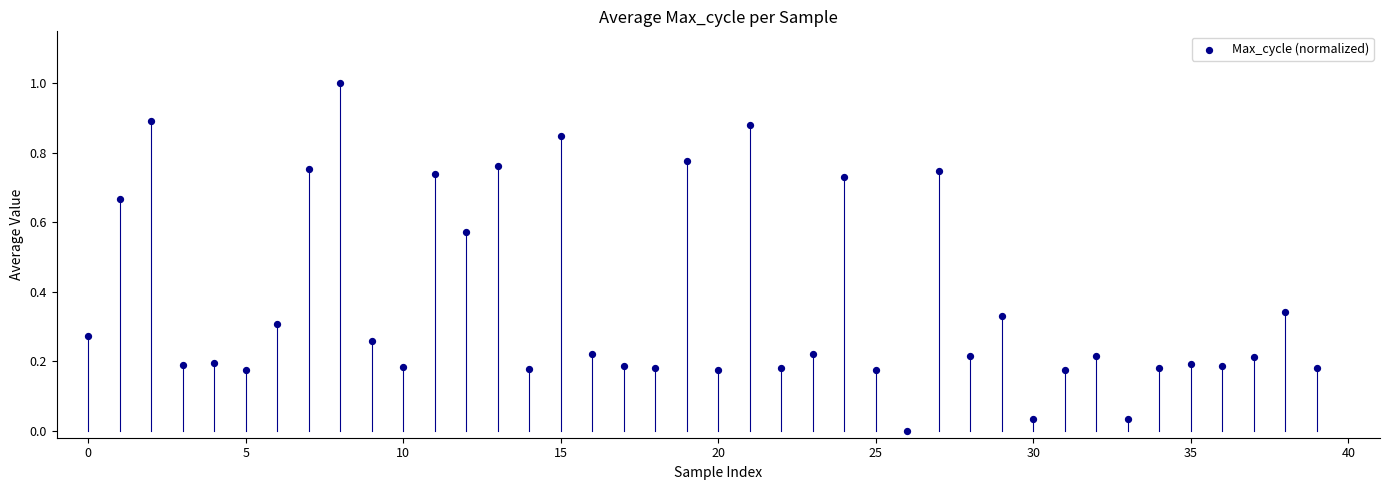

What is the range of Y values (max minus min)?

1.0